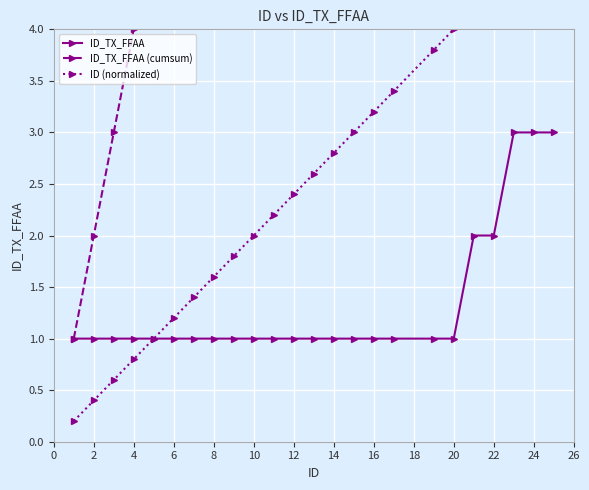

What is the value of the ID_TX_FFAA point at the 9th from the left?

1.0